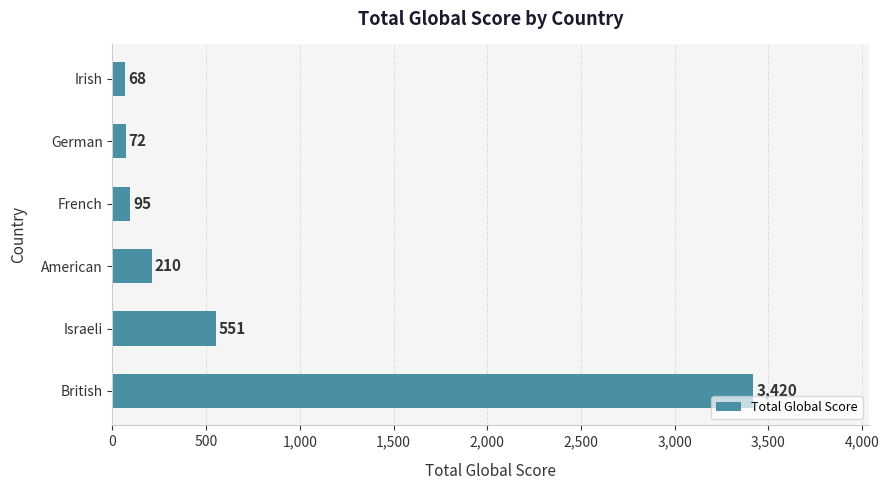

How many values are below 210?

3